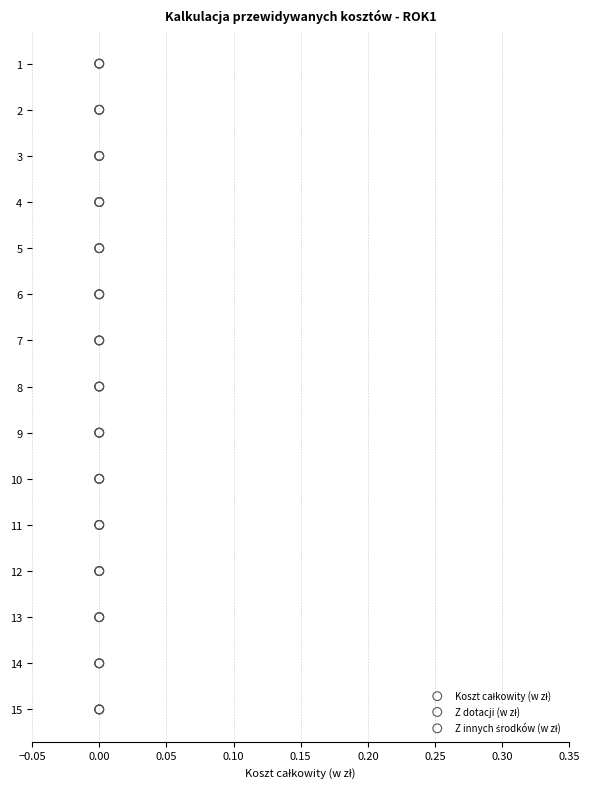

Which series reaches the maximum Y coordinate?

Koszt całkowity (w zł)